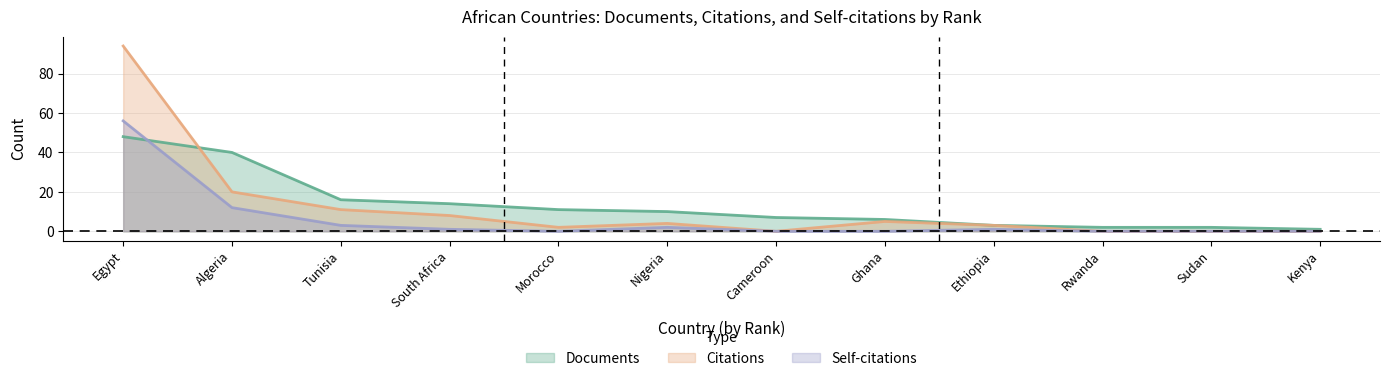

List the series in order of their peak value, highest first.

Citations, Self-citations, Documents